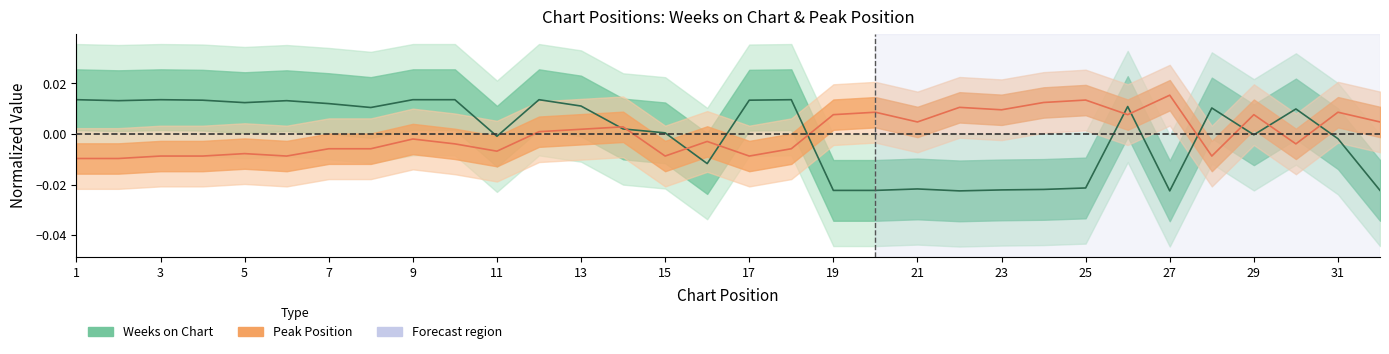

Between which two adjacent categories do Weeks on Chart and Peak Position first intersect?

13 and 14